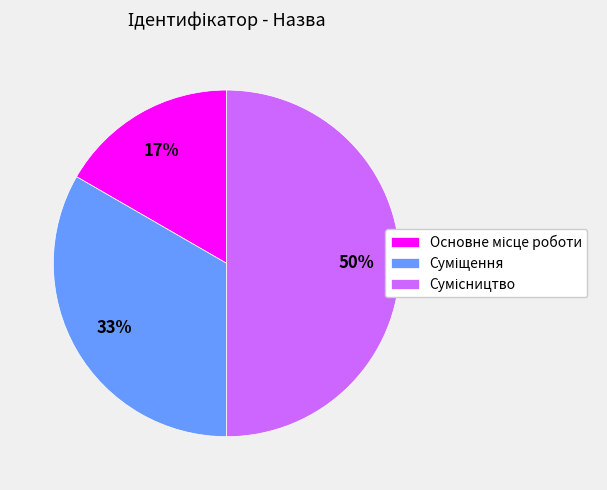

How many slices are in this pie chart?

3